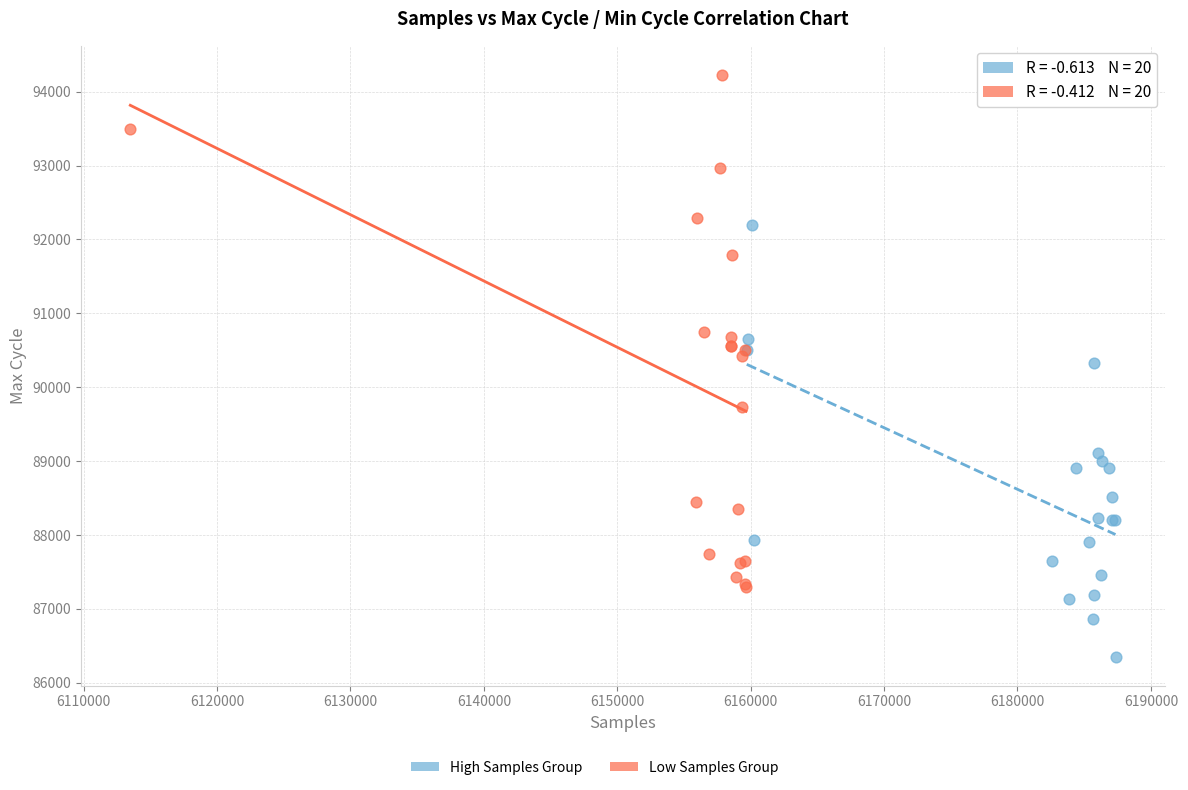

Which series reaches the maximum Y coordinate?

Low Samples Group